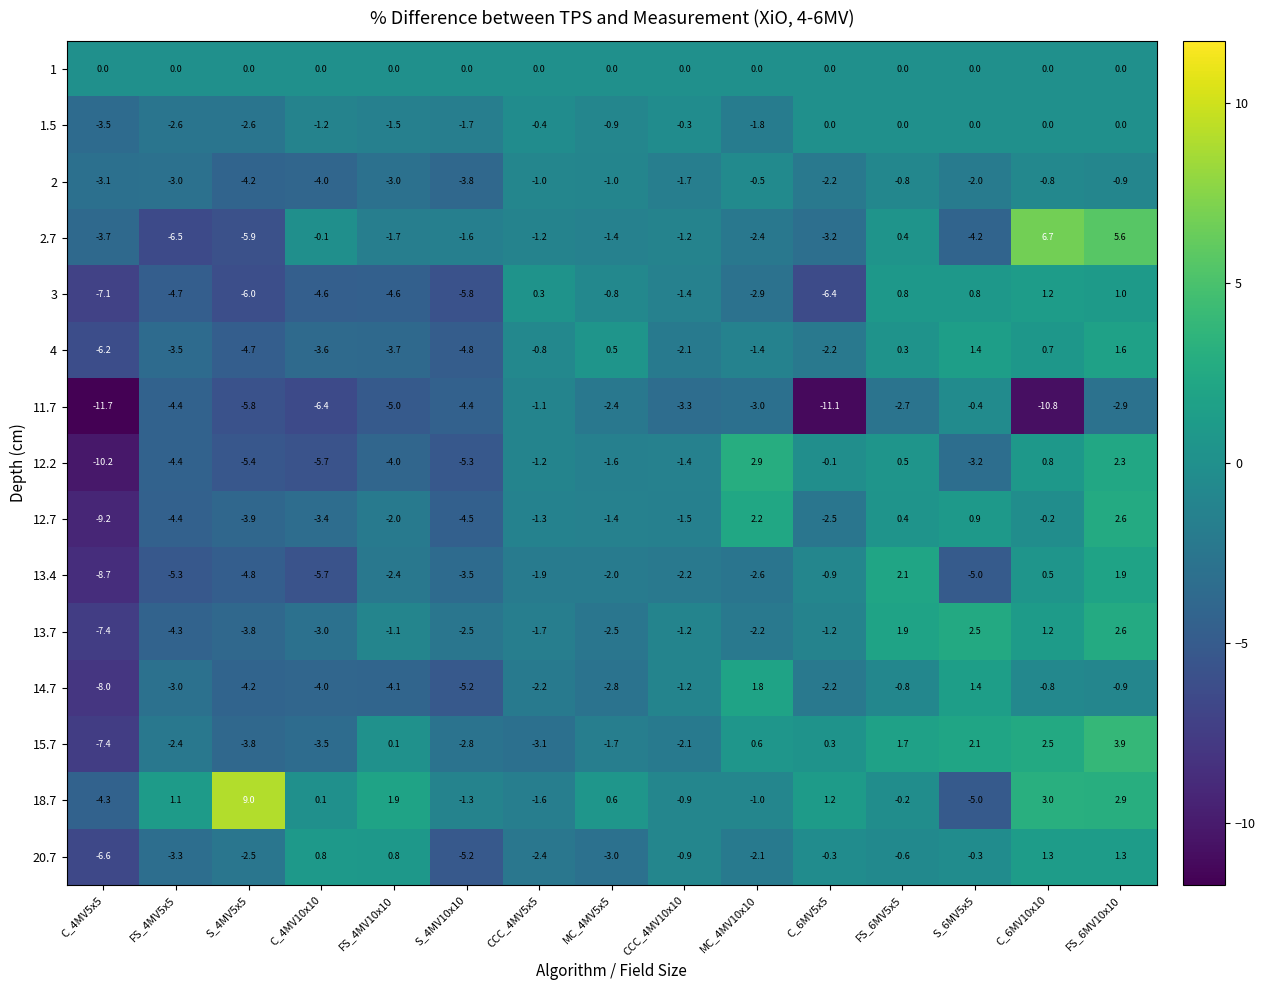

How many data points does each series have?

15